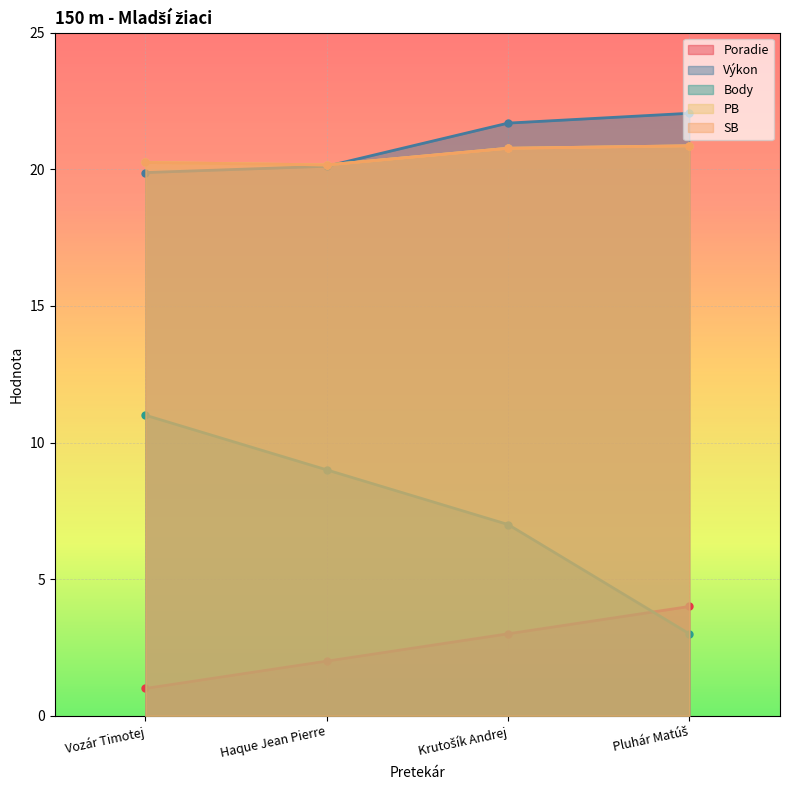

Rank the series at Haque Jean Pierre from lowest to highest value.

Poradie, Body, Výkon, PB, SB